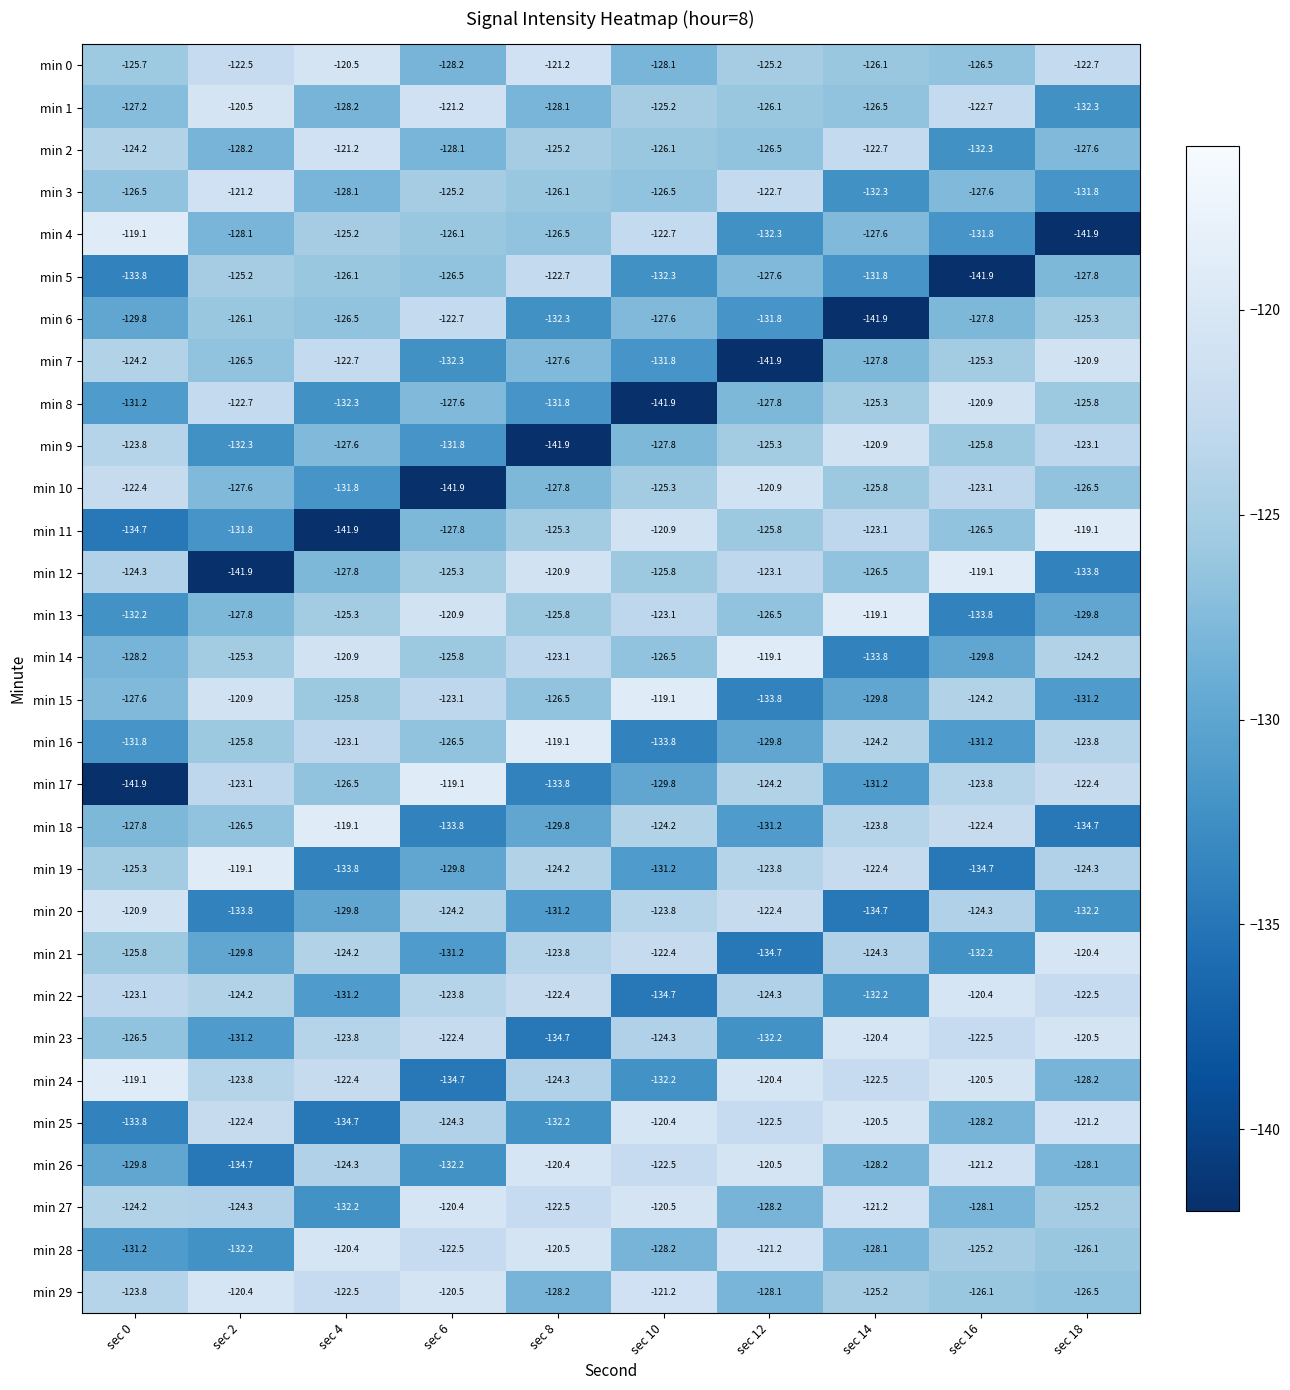

The value of min 4 at sec 4 is -125.2. True or false?

True